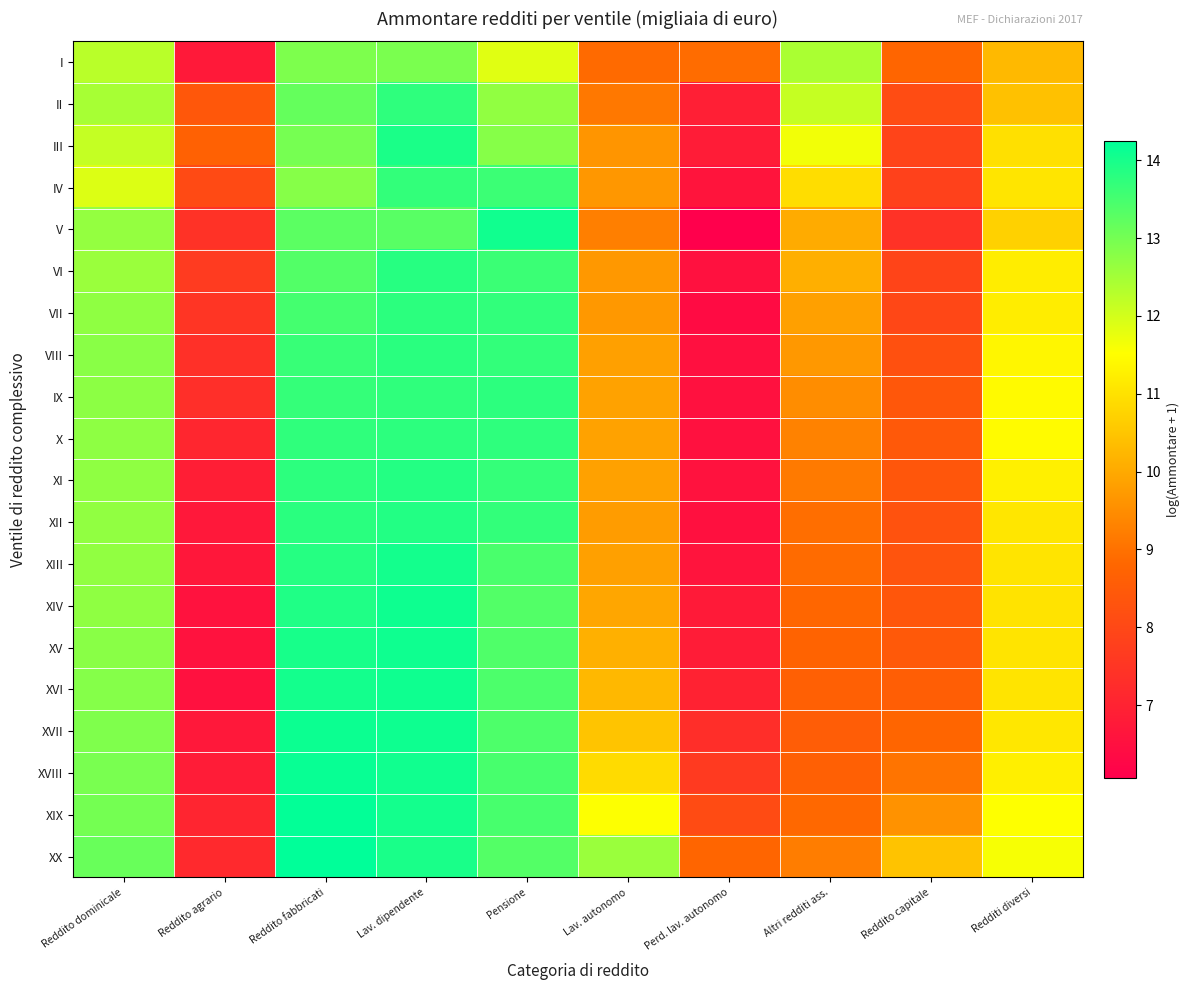

List the series in order of their peak value, lowest first.

I, IV, II, X, IX, VII, VIII, VI, XI, XII, III, XIII, V, XVI, XV, XIV, XVII, XVIII, XIX, XX